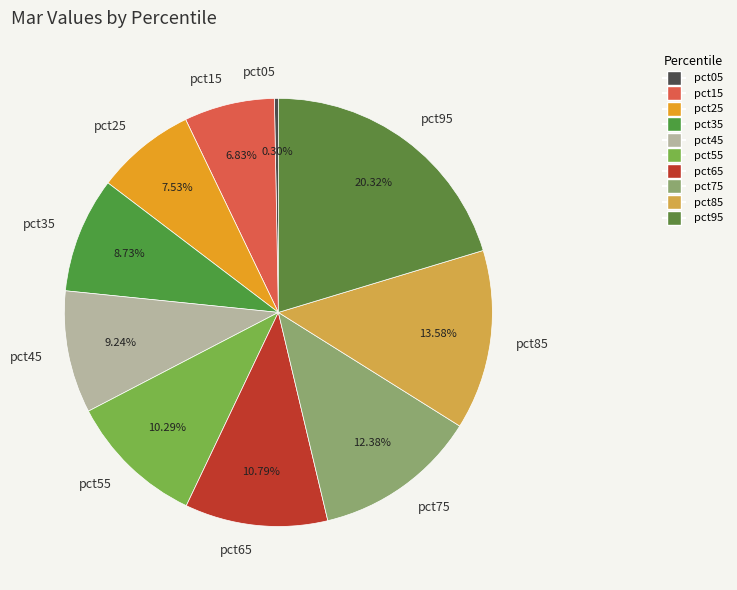

Does any single category account for the majority?

No